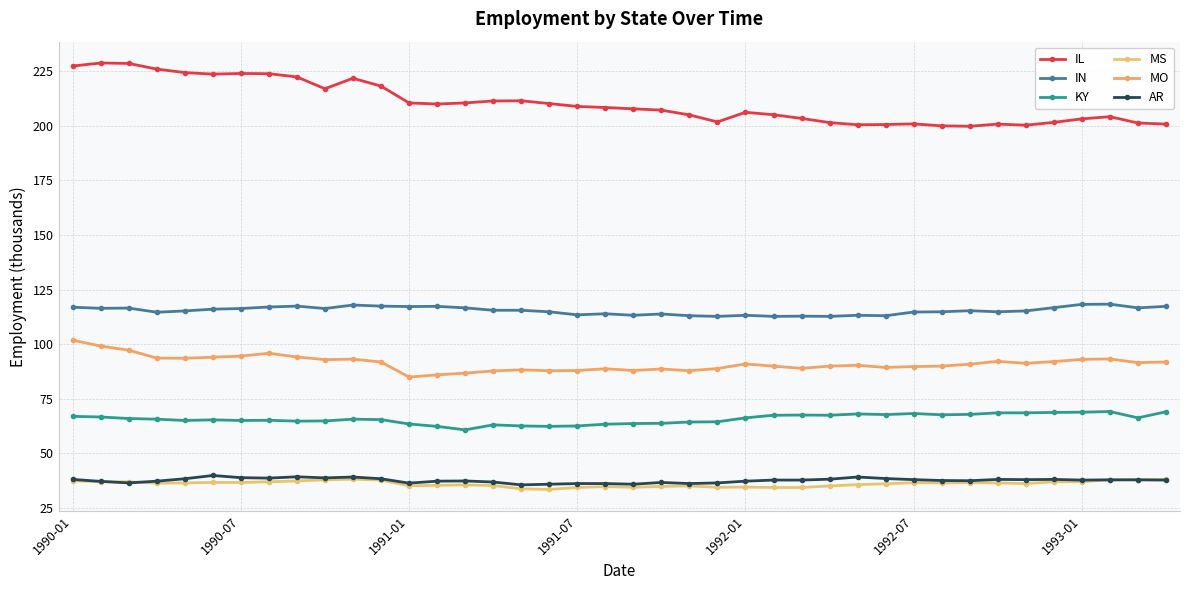

Does the chart have visible grid lines?

Yes